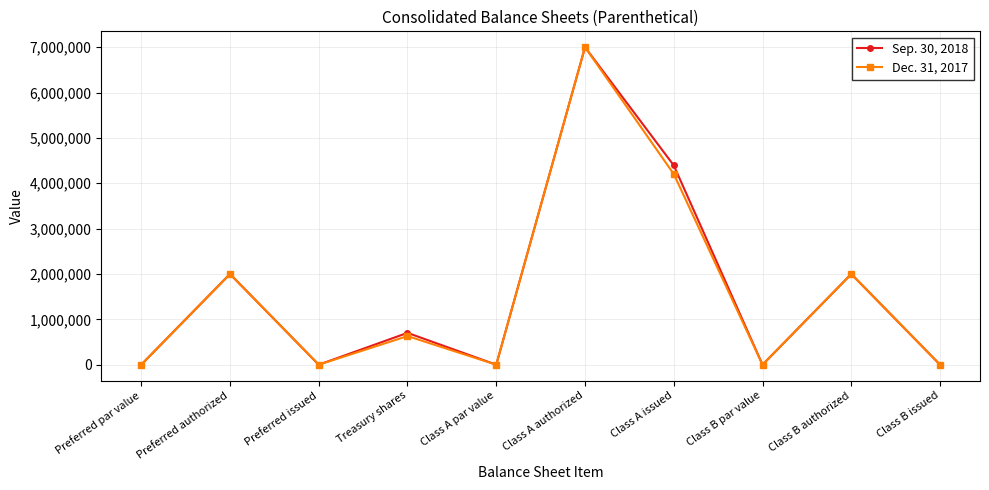

What is the average value of the Dec. 31, 2017 series?

1583401